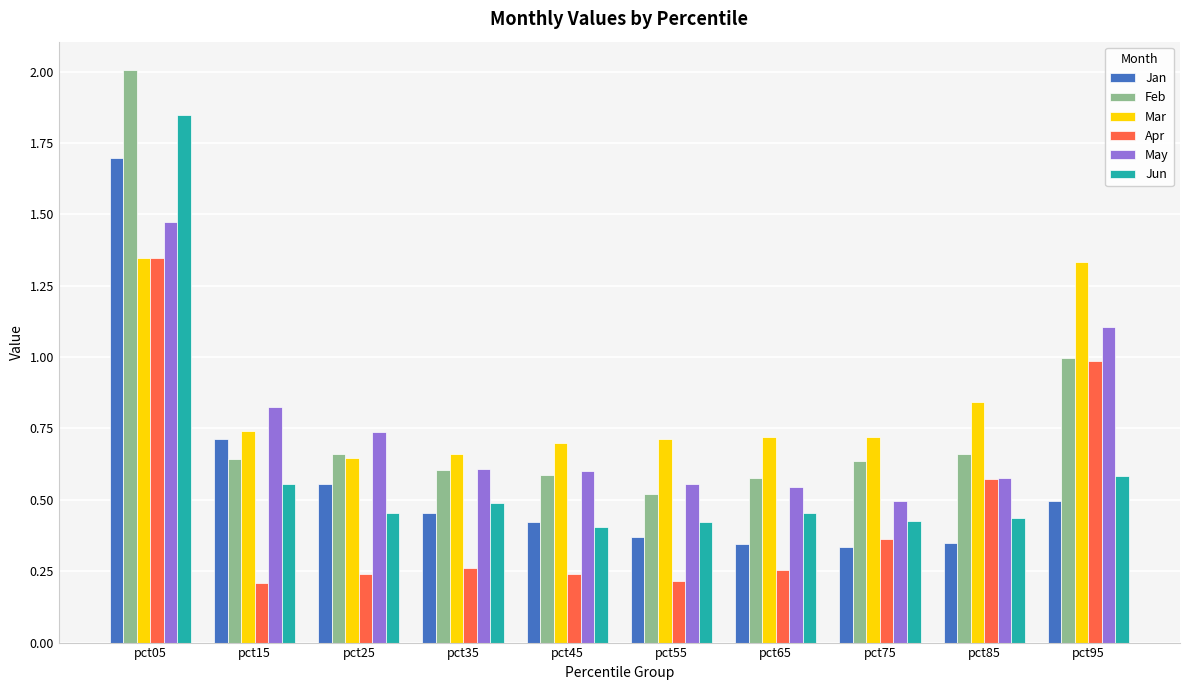

What is the sum of all Apr values?

4.7